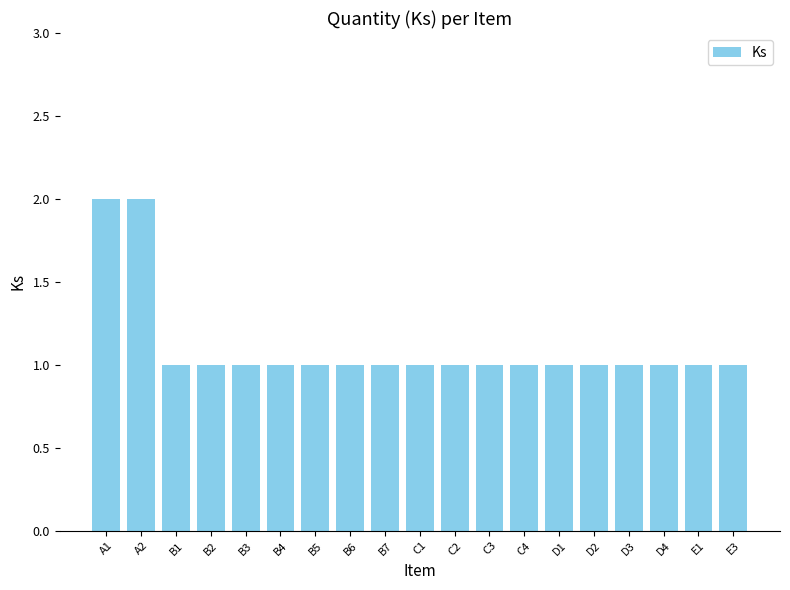

What is the difference between the maximum and minimum values?

1